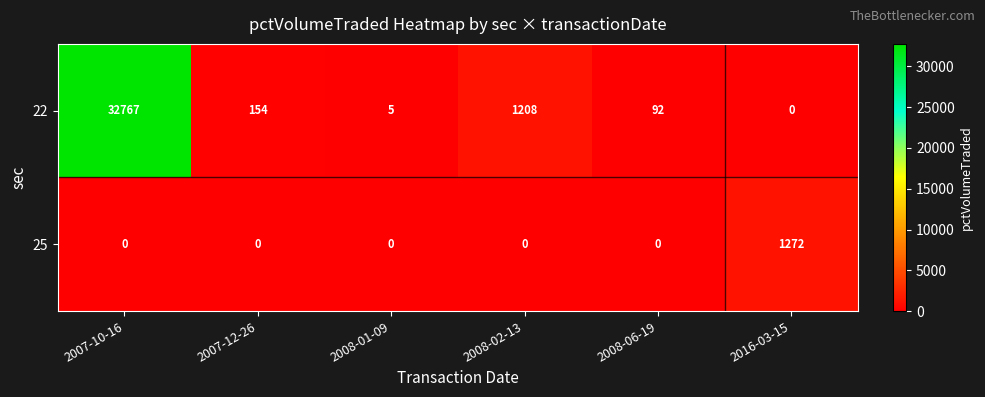

Rank the series by their maximum value, from highest to lowest.

22, 25